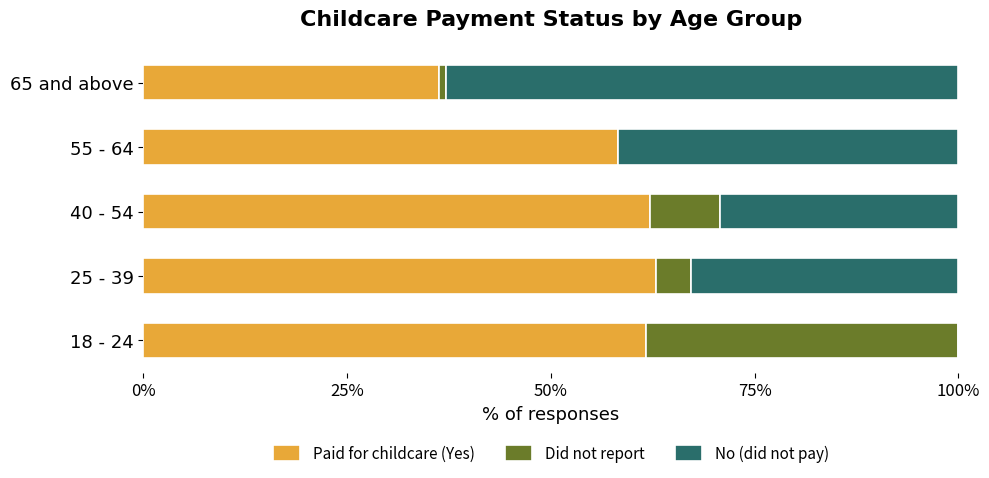

How many distinct data groups are displayed?

3